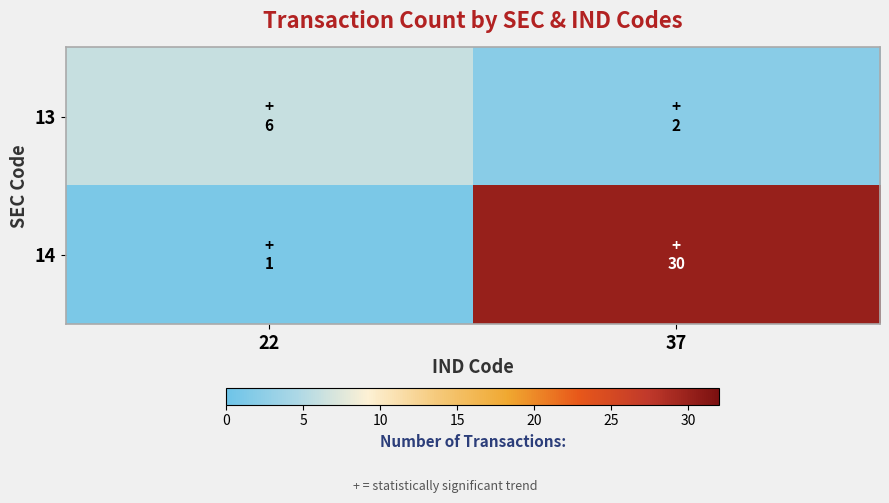

Rank the series at 22 from highest to lowest value.

13, 14